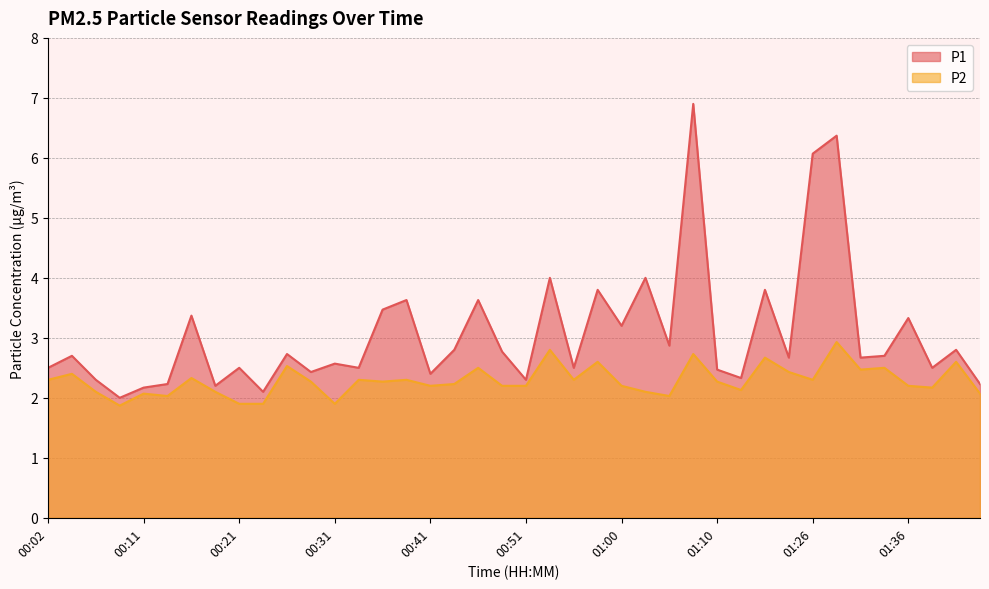

Rank the series by their maximum value, from lowest to highest.

P2, P1